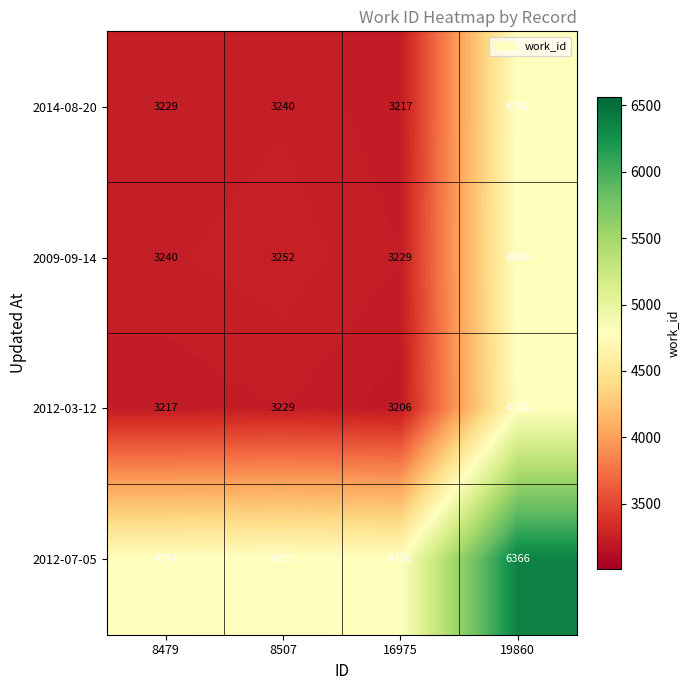

What is the greatest value displayed?

6366